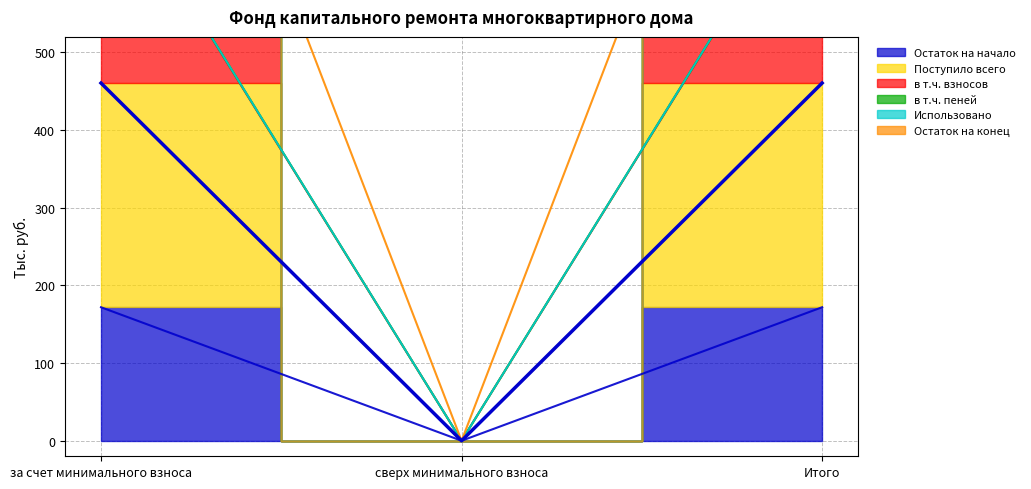

Which series has the widest spread of values?

в т.ч. взносов